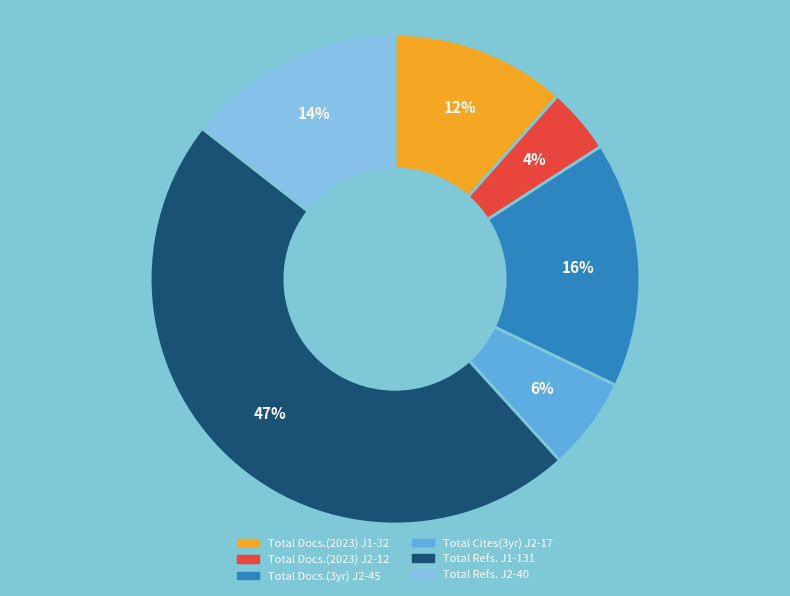

Does any single category account for the majority?

No